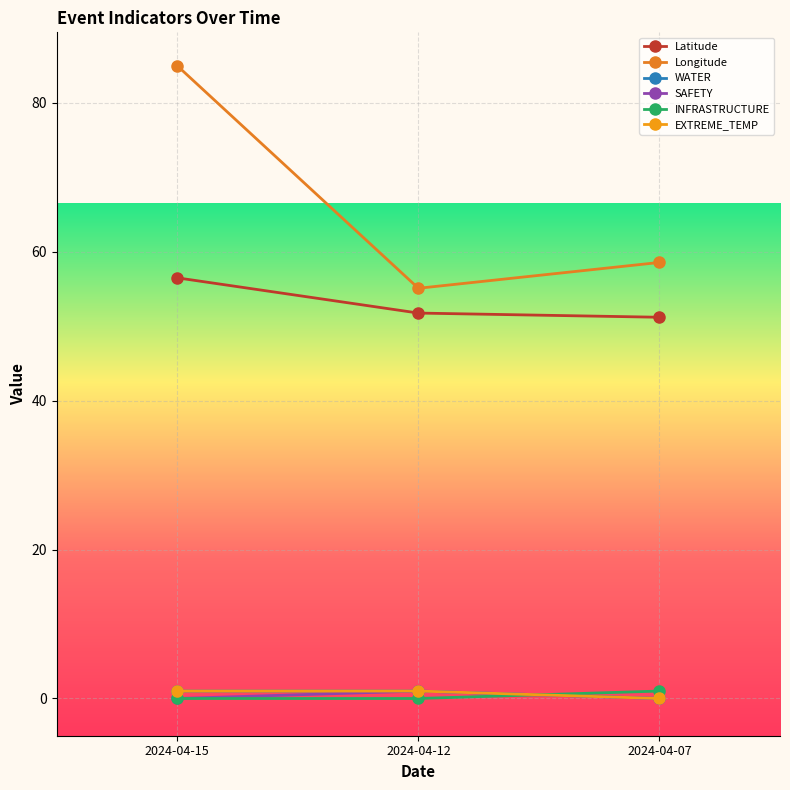

Which series has the largest total across all categories?

Longitude